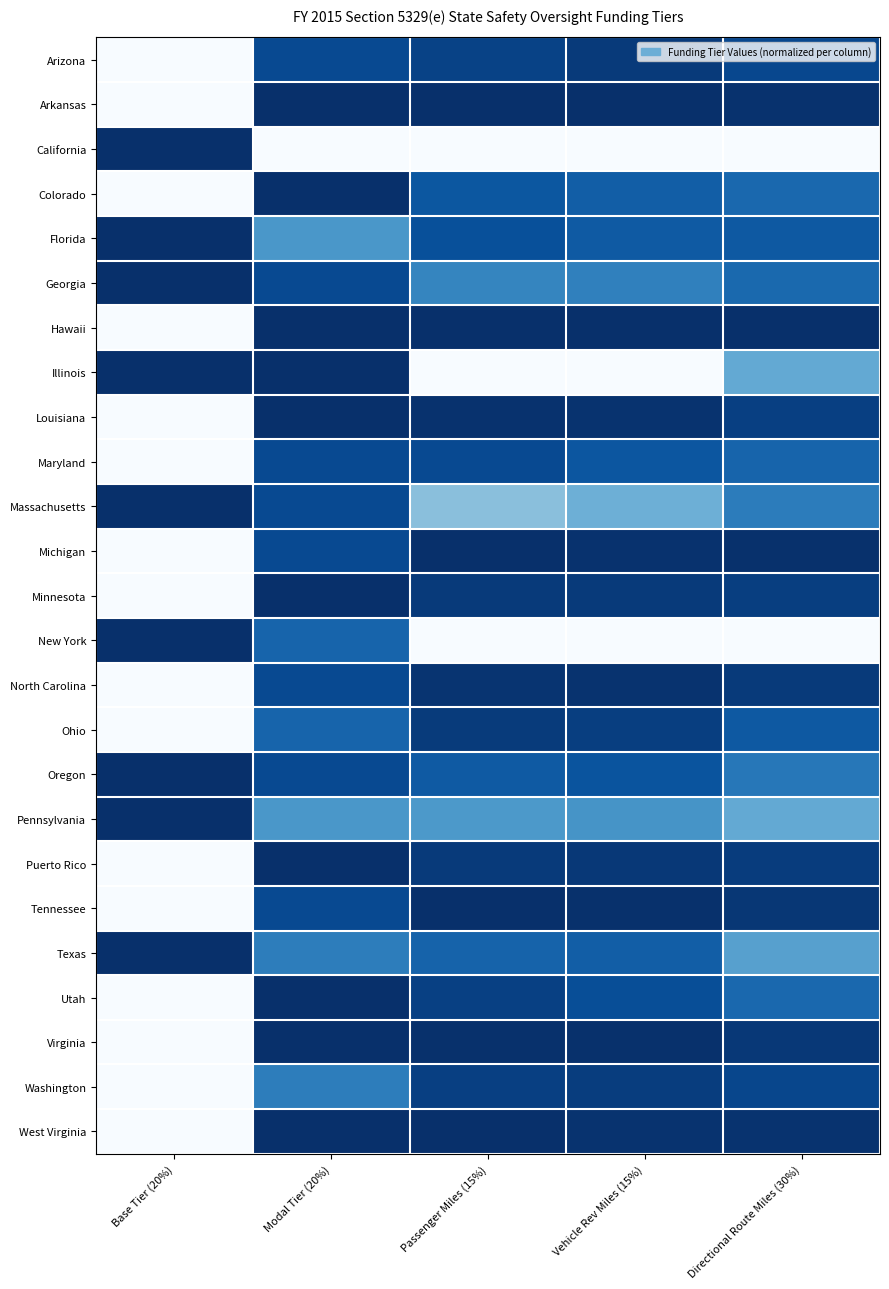

Reading left to right, what are all the values shown in this chart?

Arizona: Base Tier (20%)=1.0	Modal Tier (20%)=0.1	Passenger Miles (15%)=0.1	Vehicle Rev Miles (15%)=0.0	Directional Route Miles (30%)=0.1
Arkansas: Base Tier (20%)=1.0	Modal Tier (20%)=0.0	Passenger Miles (15%)=0.0	Vehicle Rev Miles (15%)=0.0	Directional Route Miles (30%)=0.0
California: Base Tier (20%)=0.0	Modal Tier (20%)=1.0	Passenger Miles (15%)=1.0	Vehicle Rev Miles (15%)=1.0	Directional Route Miles (30%)=1.0
Colorado: Base Tier (20%)=1.0	Modal Tier (20%)=0.0	Passenger Miles (15%)=0.2	Vehicle Rev Miles (15%)=0.2	Directional Route Miles (30%)=0.2
Florida: Base Tier (20%)=0.0	Modal Tier (20%)=0.4	Passenger Miles (15%)=0.1	Vehicle Rev Miles (15%)=0.2	Directional Route Miles (30%)=0.2
Georgia: Base Tier (20%)=0.0	Modal Tier (20%)=0.1	Passenger Miles (15%)=0.3	Vehicle Rev Miles (15%)=0.3	Directional Route Miles (30%)=0.2
Hawaii: Base Tier (20%)=1.0	Modal Tier (20%)=0.0	Passenger Miles (15%)=0.0	Vehicle Rev Miles (15%)=0.0	Directional Route Miles (30%)=0.0
Illinois: Base Tier (20%)=0.0	Modal Tier (20%)=0.0	Passenger Miles (15%)=1.0	Vehicle Rev Miles (15%)=1.0	Directional Route Miles (30%)=0.5
Louisiana: Base Tier (20%)=1.0	Modal Tier (20%)=0.0	Passenger Miles (15%)=0.0	Vehicle Rev Miles (15%)=0.0	Directional Route Miles (30%)=0.1
Maryland: Base Tier (20%)=1.0	Modal Tier (20%)=0.1	Passenger Miles (15%)=0.1	Vehicle Rev Miles (15%)=0.1	Directional Route Miles (30%)=0.2
Massachusetts: Base Tier (20%)=0.0	Modal Tier (20%)=0.1	Passenger Miles (15%)=0.6	Vehicle Rev Miles (15%)=0.5	Directional Route Miles (30%)=0.3
Michigan: Base Tier (20%)=1.0	Modal Tier (20%)=0.1	Passenger Miles (15%)=0.0	Vehicle Rev Miles (15%)=0.0	Directional Route Miles (30%)=0.0
Minnesota: Base Tier (20%)=1.0	Modal Tier (20%)=0.0	Passenger Miles (15%)=0.0	Vehicle Rev Miles (15%)=0.0	Directional Route Miles (30%)=0.1
New York: Base Tier (20%)=0.0	Modal Tier (20%)=0.2	Passenger Miles (15%)=1.0	Vehicle Rev Miles (15%)=1.0	Directional Route Miles (30%)=1.0
North Carolina: Base Tier (20%)=1.0	Modal Tier (20%)=0.1	Passenger Miles (15%)=0.0	Vehicle Rev Miles (15%)=0.0	Directional Route Miles (30%)=0.0
Ohio: Base Tier (20%)=1.0	Modal Tier (20%)=0.2	Passenger Miles (15%)=0.0	Vehicle Rev Miles (15%)=0.1	Directional Route Miles (30%)=0.2
Oregon: Base Tier (20%)=0.0	Modal Tier (20%)=0.1	Passenger Miles (15%)=0.2	Vehicle Rev Miles (15%)=0.1	Directional Route Miles (30%)=0.3
Pennsylvania: Base Tier (20%)=0.0	Modal Tier (20%)=0.4	Passenger Miles (15%)=0.4	Vehicle Rev Miles (15%)=0.4	Directional Route Miles (30%)=0.5
Puerto Rico: Base Tier (20%)=1.0	Modal Tier (20%)=0.0	Passenger Miles (15%)=0.0	Vehicle Rev Miles (15%)=0.0	Directional Route Miles (30%)=0.0
Tennessee: Base Tier (20%)=1.0	Modal Tier (20%)=0.1	Passenger Miles (15%)=0.0	Vehicle Rev Miles (15%)=0.0	Directional Route Miles (30%)=0.0
Texas: Base Tier (20%)=0.0	Modal Tier (20%)=0.3	Passenger Miles (15%)=0.2	Vehicle Rev Miles (15%)=0.2	Directional Route Miles (30%)=0.4
Utah: Base Tier (20%)=1.0	Modal Tier (20%)=0.0	Passenger Miles (15%)=0.1	Vehicle Rev Miles (15%)=0.1	Directional Route Miles (30%)=0.2
Virginia: Base Tier (20%)=1.0	Modal Tier (20%)=0.0	Passenger Miles (15%)=0.0	Vehicle Rev Miles (15%)=0.0	Directional Route Miles (30%)=0.0
Washington: Base Tier (20%)=1.0	Modal Tier (20%)=0.3	Passenger Miles (15%)=0.1	Vehicle Rev Miles (15%)=0.1	Directional Route Miles (30%)=0.1
West Virginia: Base Tier (20%)=1.0	Modal Tier (20%)=0.0	Passenger Miles (15%)=0.0	Vehicle Rev Miles (15%)=0.0	Directional Route Miles (30%)=0.0